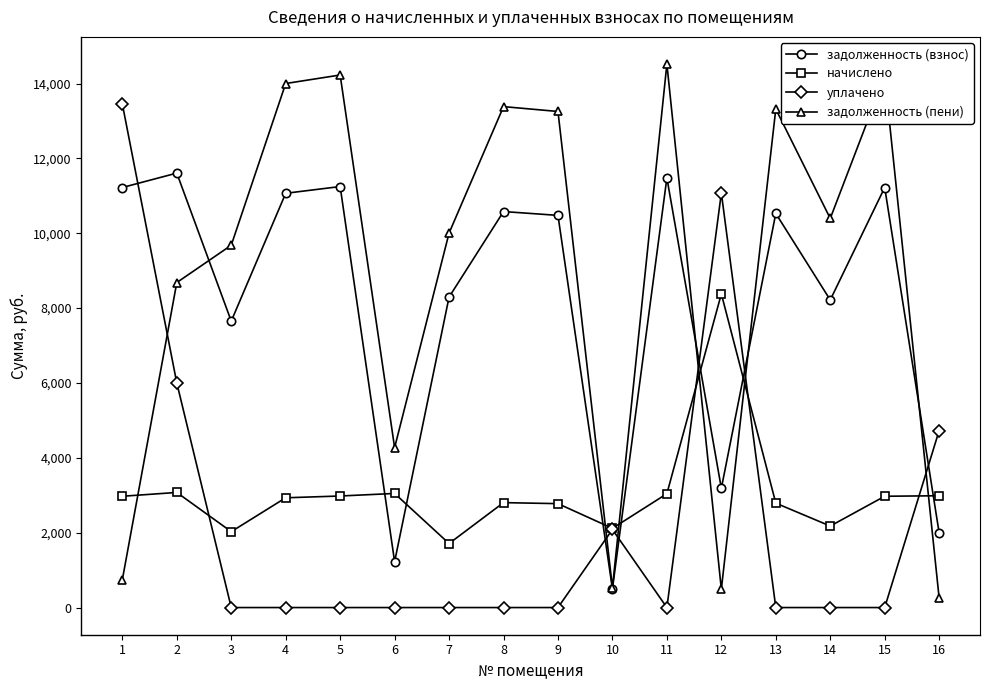

How many series are shown in this chart?

4